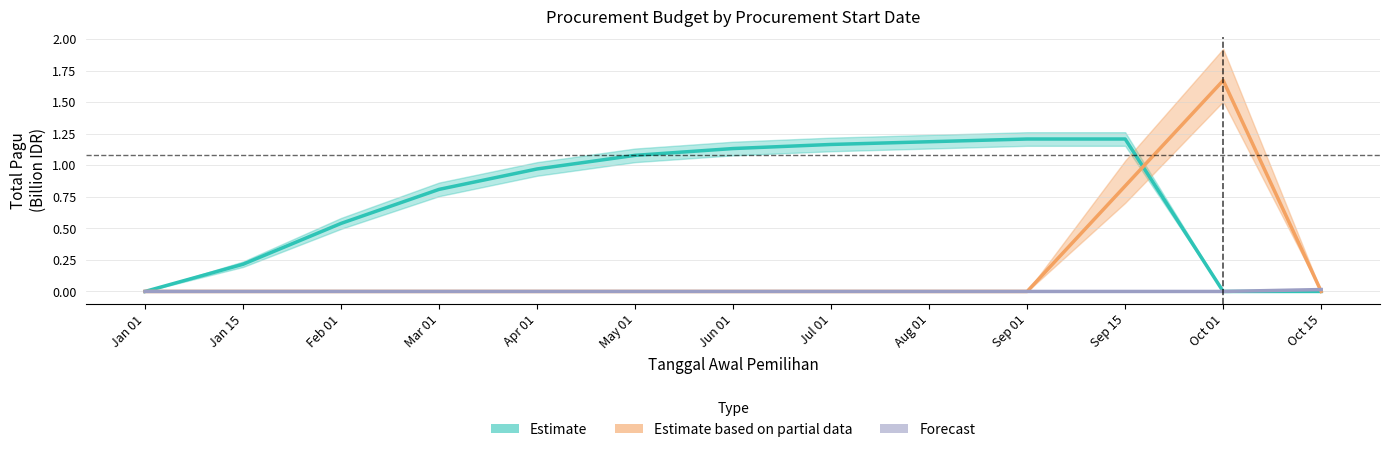

What is the sum of the Estimate (Jan packages) values at Jun 01 and Oct 01?

1.1